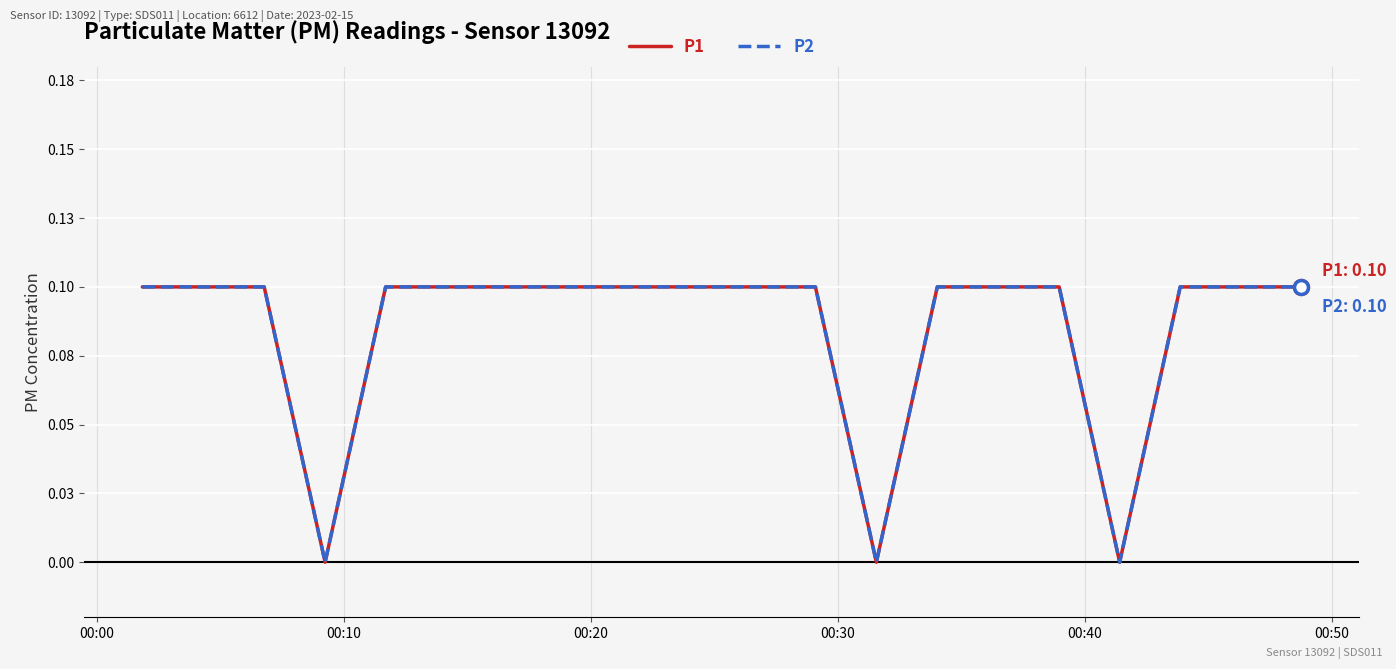

Which series has the largest range (max minus min)?

P1